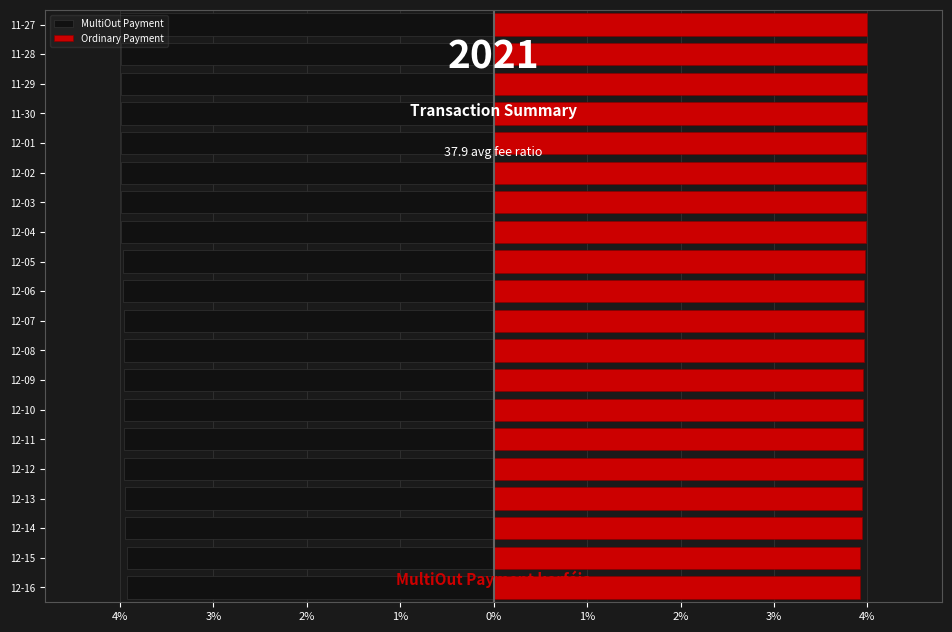

What are all the series names shown in the legend?

MultiOut Payment, Ordinary Payment